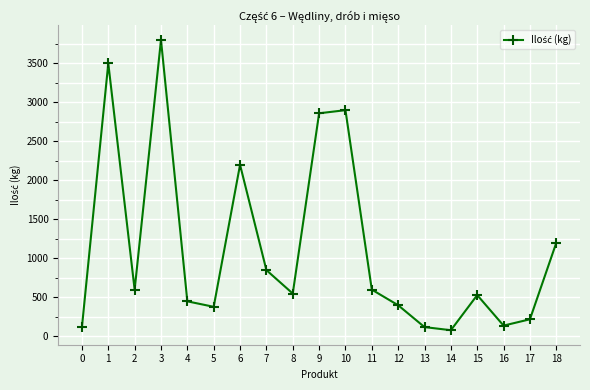

What is the value of the 2nd point from the left?

3500